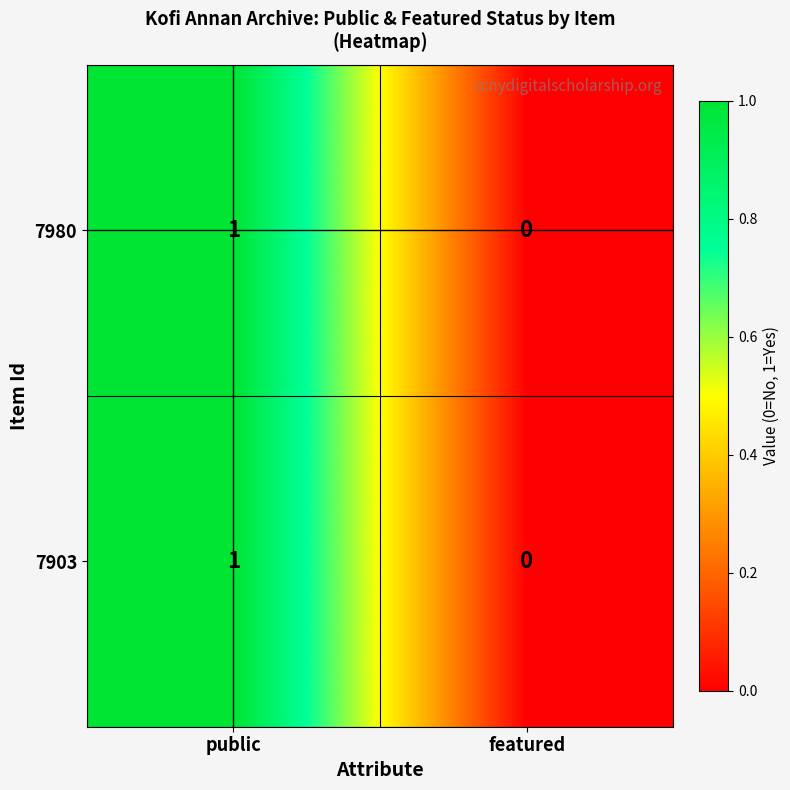

Reading right to left, list all the values displayed in this chart.

7980: 0	1
7903: 0	1